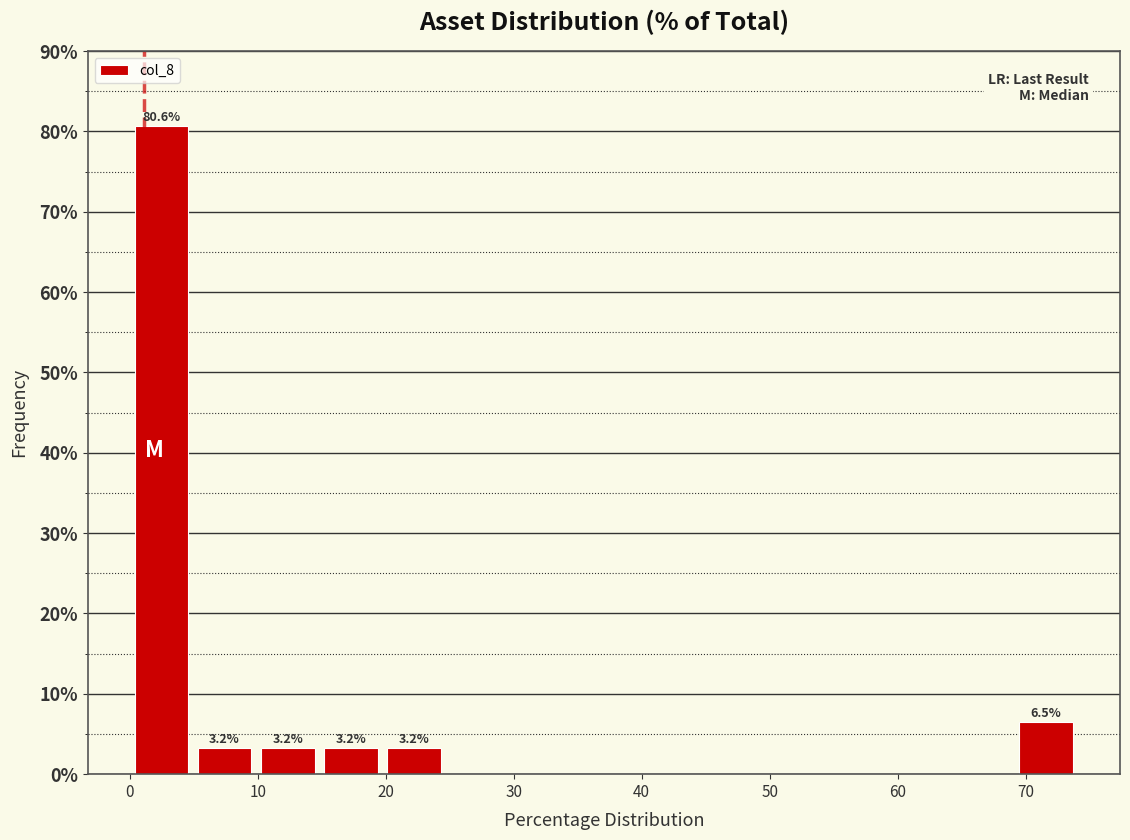

Over which range of the x-axis is the bar tallest?

0 to 5